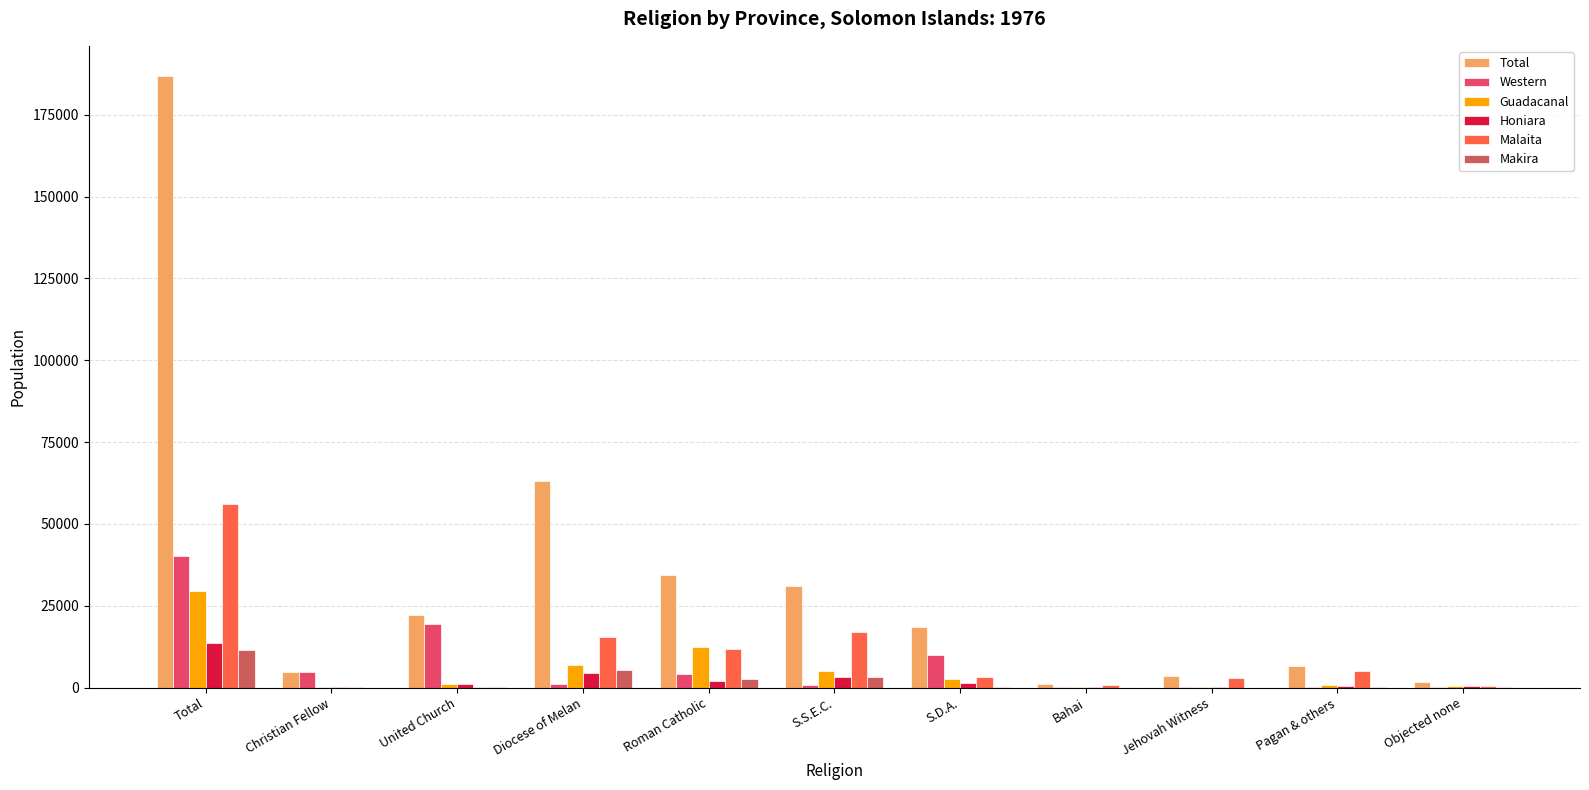

The Makira series shows 3319 at S.S.E.C.. True or false?

True